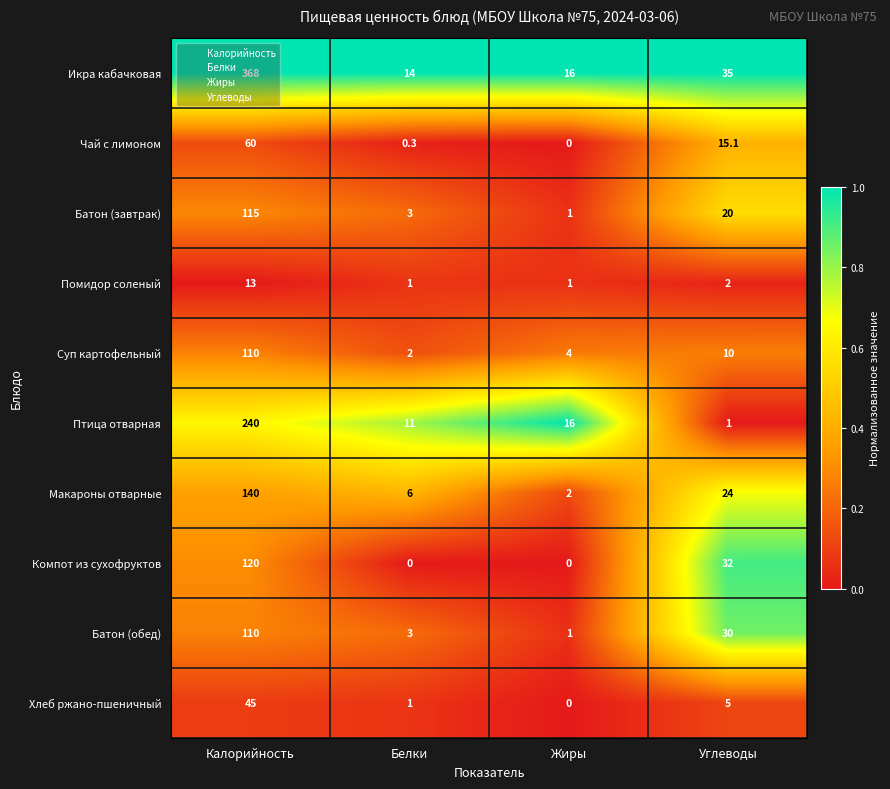

Which series changed the most between Калорийность and Жиры?

Икра кабачковая